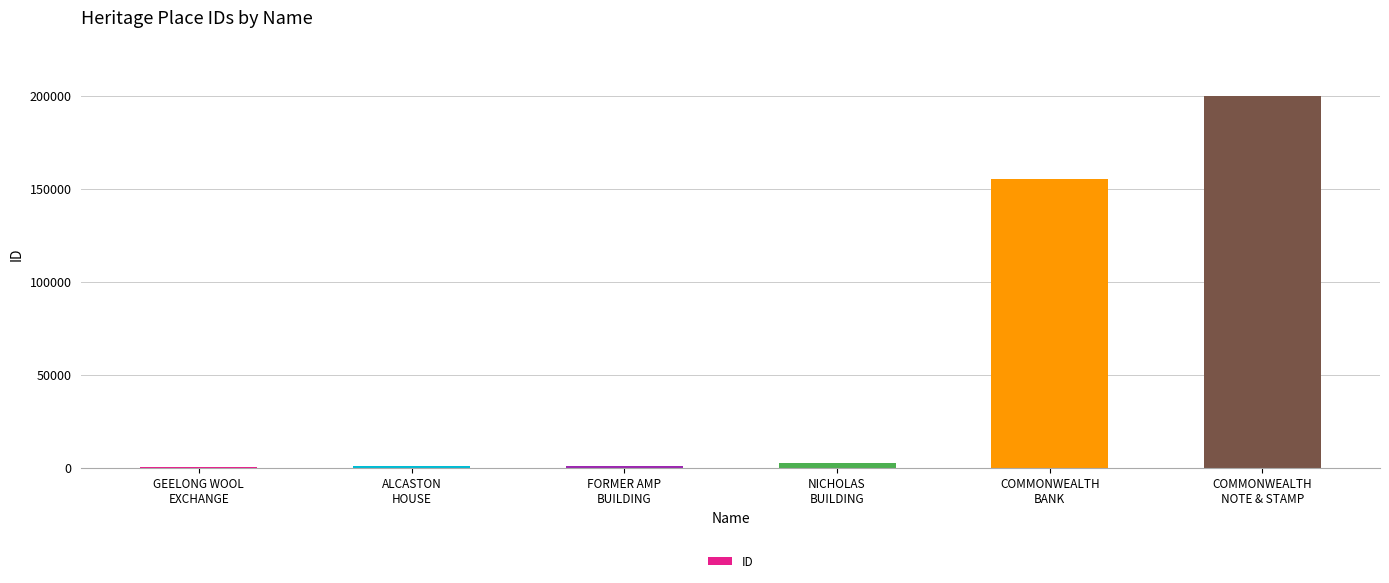

What is the sum of the values at GEELONG WOOL
EXCHANGE and NICHOLAS
BUILDING?

3285